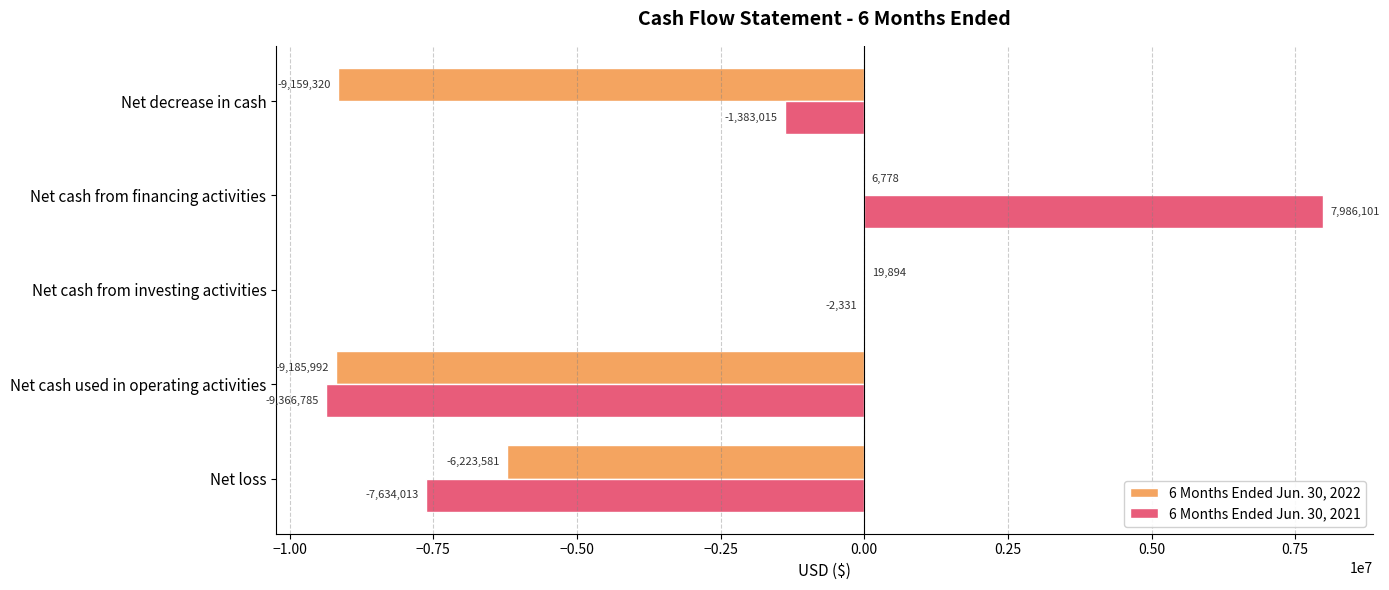

At which category does the chart reach its peak across all series?

Net cash from financing activities